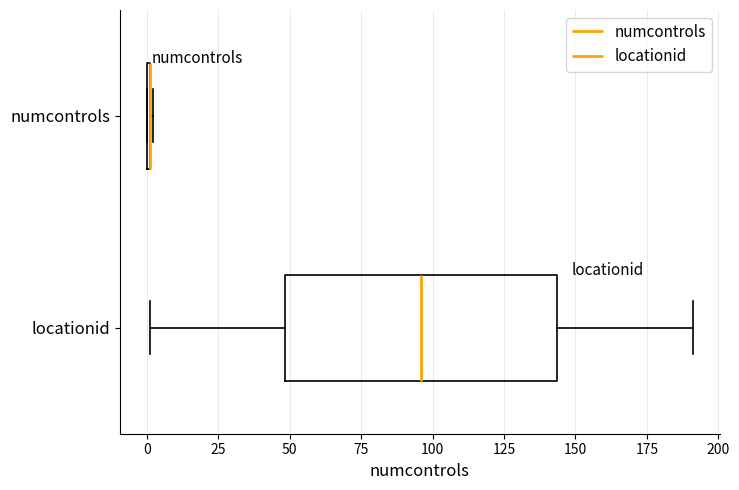

Reading bottom to top, read every box against the x-axis: the position of its median line, the range the box covers, and the ends of its whiskers. The values are not printed on the chart, so give them approximately, as read against the axis.

locationid: median 95, box 50 to 145, whiskers 0 to 190
numcontrols: box collapsed to a line at 0, whiskers 0 to 0